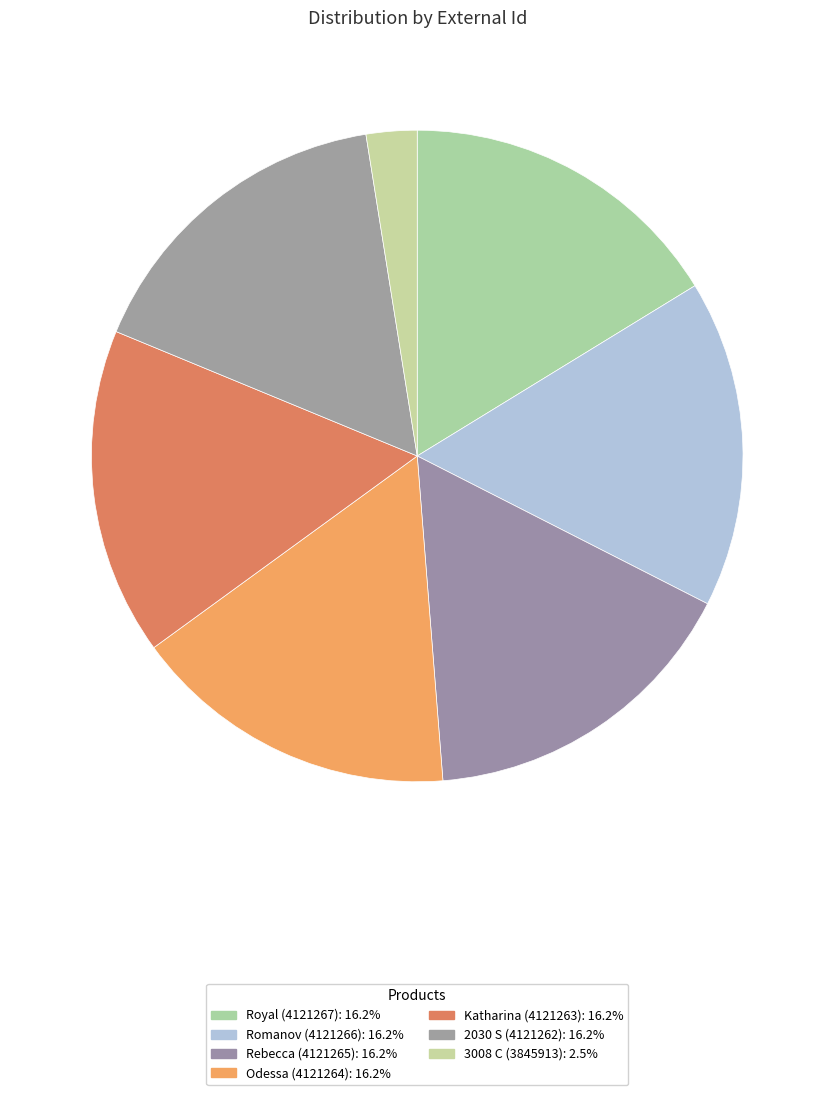

To the nearest percent, what portion does Royal (4121267) represent?

16%